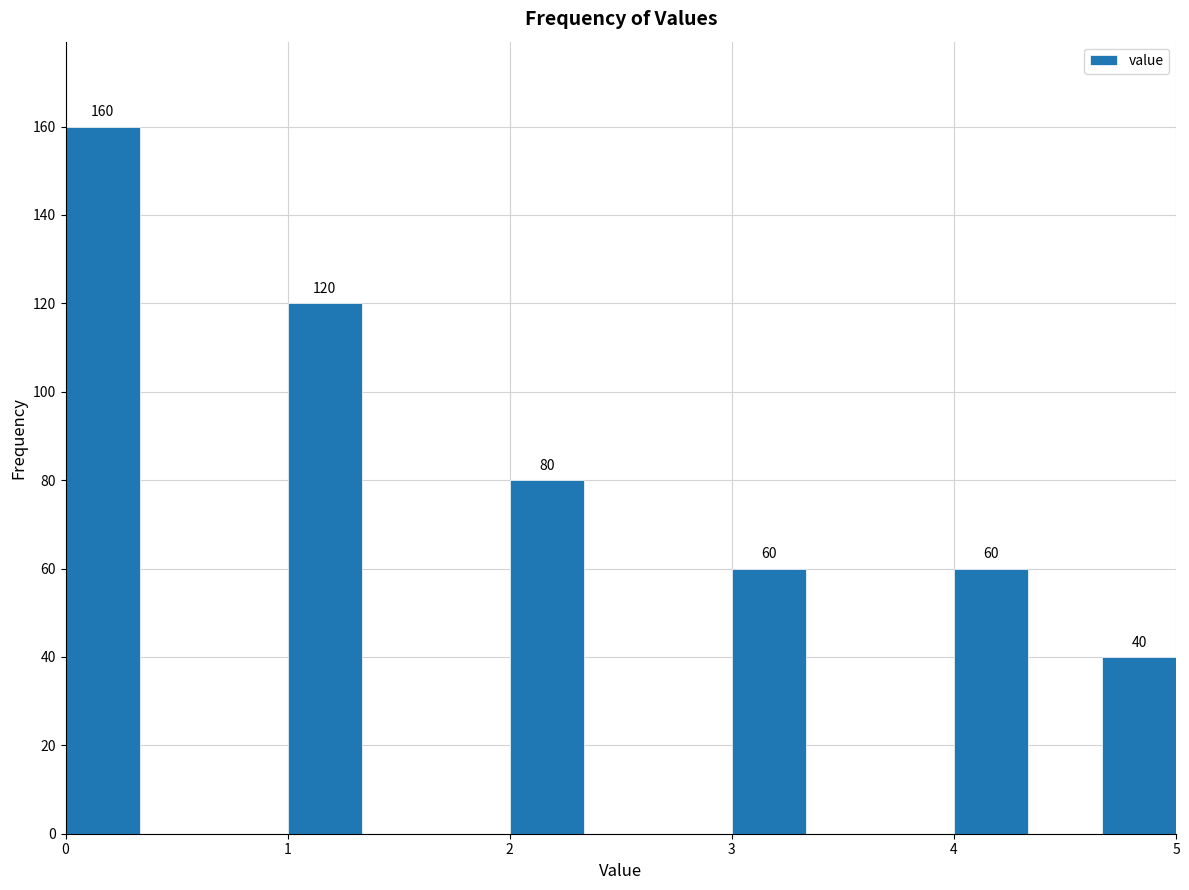

Read against the x-axis, roughly where is the centre of the tallest bar?

0.2